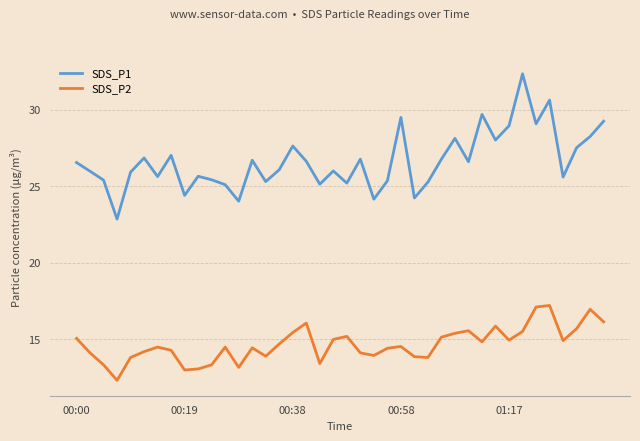

List the series in order of their peak value, highest first.

SDS_P1, SDS_P2